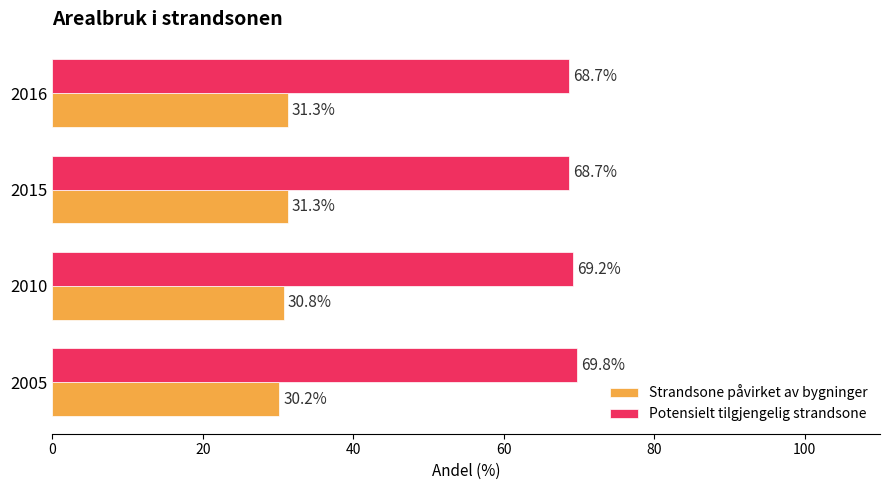

The Potensielt tilgjengelig strandsone series shows 69.2 at 2010. True or false?

True